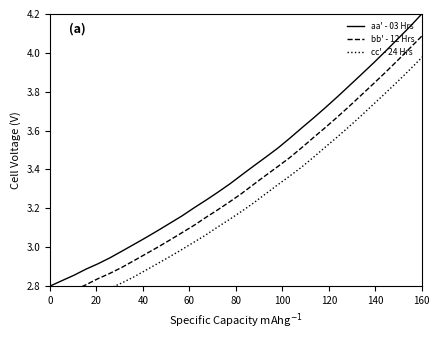

At 40, list the series in order from smallest to largest.

cc' - 24 Hrs, bb' - 12 Hrs, aa' - 03 Hrs